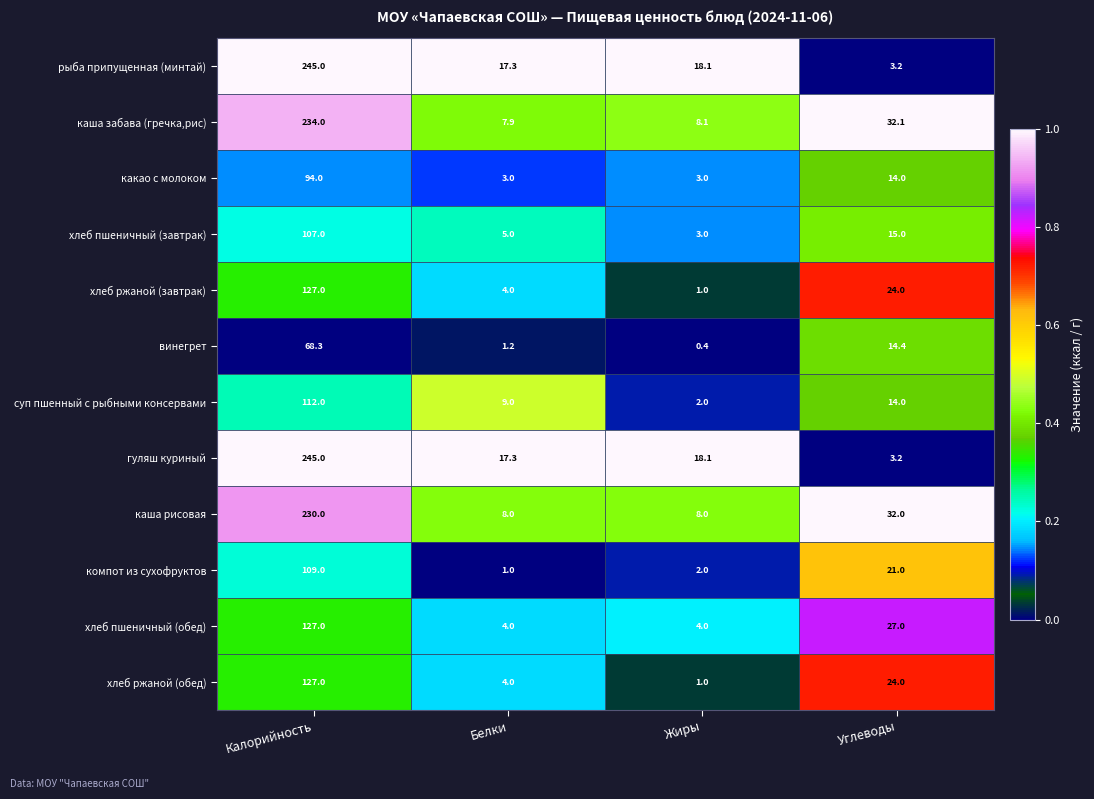

At how many categories does at least one series exceed 5?

4